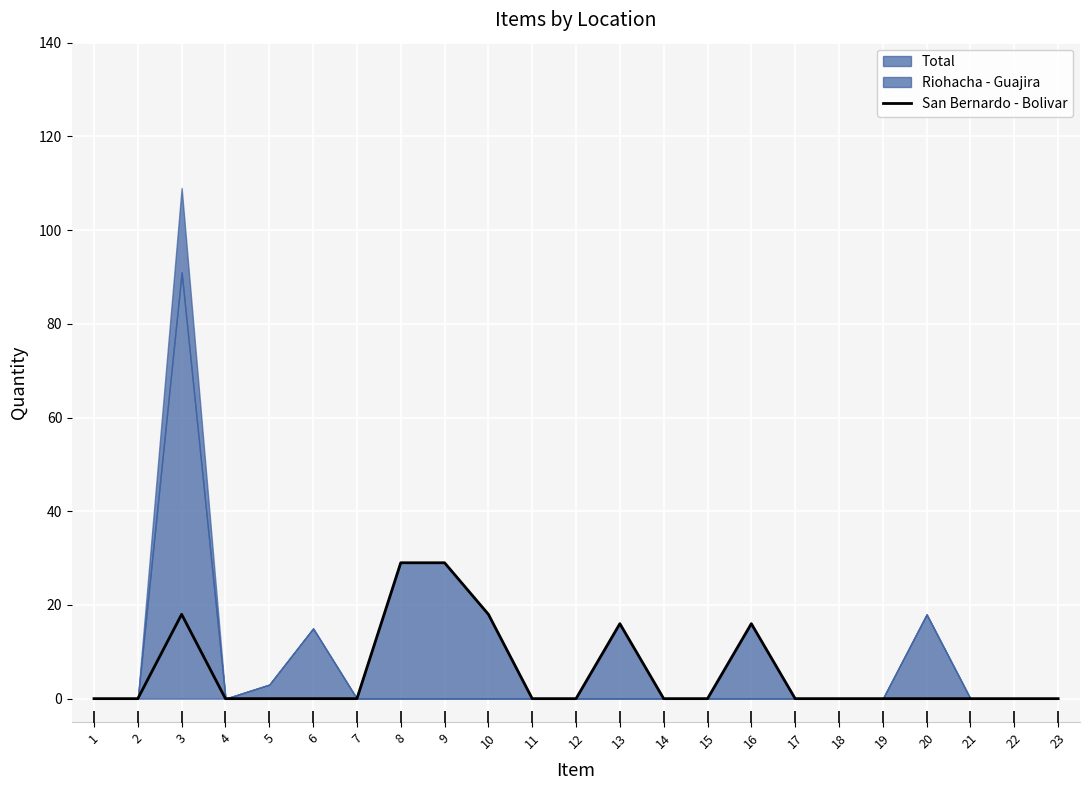

What is the sum of all values?

126